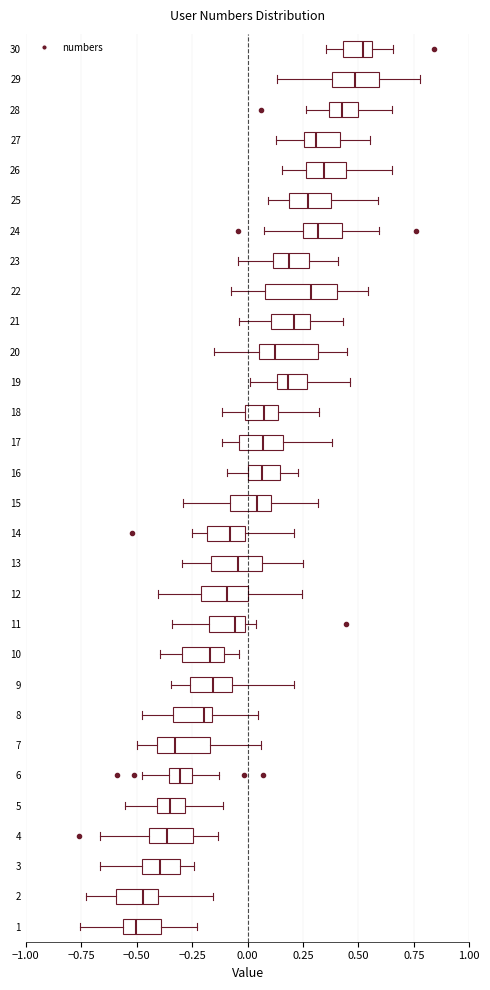

Reading bottom to top, read every box against the x-axis: the position of its median line, the range the box covers, and the ends of its whiskers. The values are not printed on the chart, so give them approximately, as read against the axis.

1: median -0.50, box -0.55 to -0.40, whiskers -0.75 to -0.25
2: median -0.45, box -0.60 to -0.40, whiskers -0.75 to -0.15
3: median -0.40, box -0.50 to -0.30, whiskers -0.65 to -0.25
4: median -0.35, box -0.45 to -0.25, whiskers -0.65 to -0.15
5: median -0.35, box -0.40 to -0.30, whiskers -0.55 to -0.10
6: median -0.30, box -0.35 to -0.25, whiskers -0.50 to -0.15
7: median -0.35, box -0.40 to -0.15, whiskers -0.50 to 0.05
8: median -0.20, box -0.35 to -0.15, whiskers -0.45 to 0.05
9: median -0.15, box -0.25 to -0.05, whiskers -0.35 to 0.20
10: median -0.15, box -0.30 to -0.10, whiskers -0.40 to -0.05
11: median -0.05, box -0.15 to 0.00, whiskers -0.35 to 0.05
12: median -0.10, box -0.20 to 0.00, whiskers -0.40 to 0.25
13: median -0.05, box -0.15 to 0.05, whiskers -0.30 to 0.25
14: median -0.10, box -0.20 to 0.00, whiskers -0.25 to 0.20
15: median 0.05, box -0.10 to 0.10, whiskers -0.30 to 0.30
16: median 0.05, box 0.00 to 0.15, whiskers -0.10 to 0.25
17: median 0.05, box -0.05 to 0.15, whiskers -0.10 to 0.40
18: median 0.05, box 0.00 to 0.15, whiskers -0.10 to 0.30
19: median 0.20, box 0.15 to 0.25, whiskers 0.00 to 0.45
20: median 0.10, box 0.05 to 0.30, whiskers -0.15 to 0.45
21: median 0.20, box 0.10 to 0.30, whiskers -0.05 to 0.45
22: median 0.30, box 0.10 to 0.40, whiskers -0.05 to 0.55
23: median 0.20, box 0.10 to 0.30, whiskers -0.05 to 0.40
24: median 0.30, box 0.25 to 0.45, whiskers 0.05 to 0.60
25: median 0.25, box 0.20 to 0.40, whiskers 0.10 to 0.60
26: median 0.35, box 0.25 to 0.45, whiskers 0.15 to 0.65
27: median 0.30, box 0.25 to 0.40, whiskers 0.15 to 0.55
28: median 0.45, box 0.35 to 0.50, whiskers 0.25 to 0.65
29: median 0.50, box 0.40 to 0.60, whiskers 0.15 to 0.80
30: median 0.50, box 0.45 to 0.55, whiskers 0.35 to 0.65